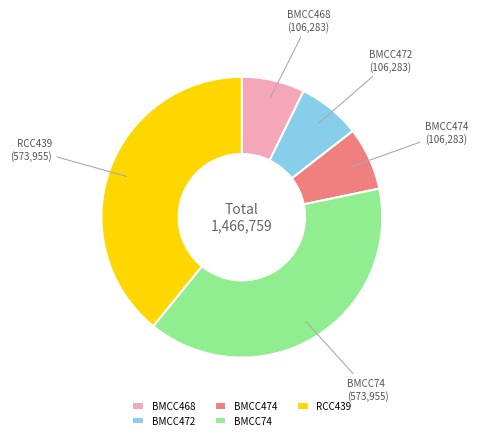

Approximately how many times larger is the value at BMCC472 compared to BMCC74?

0.2